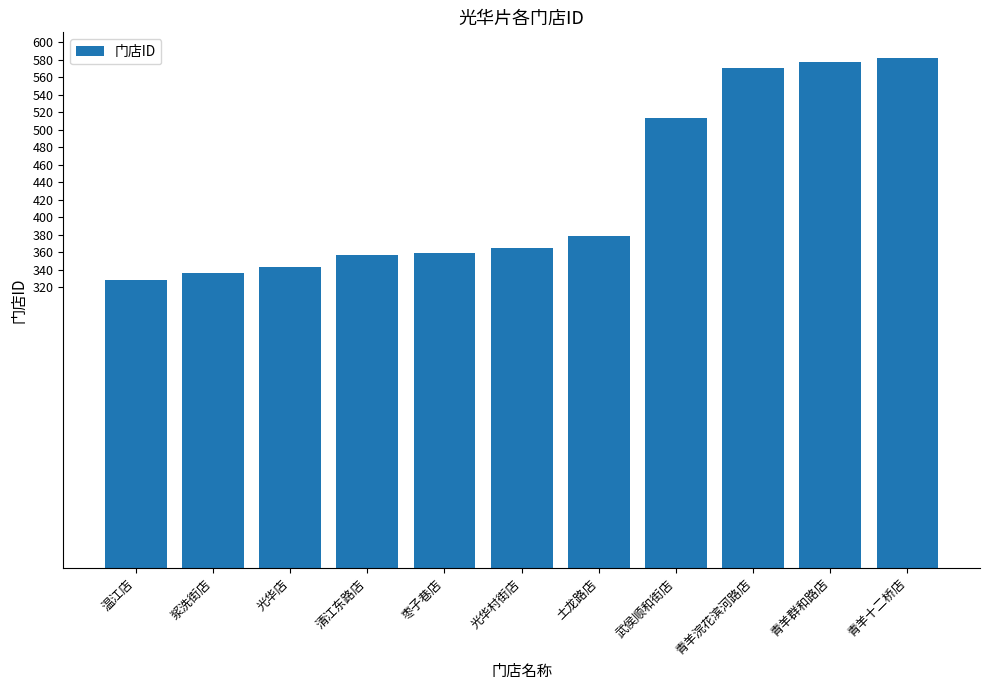

Approximately how many times larger is the value at 枣子巷店 compared to 武侯顺和街店?

0.7